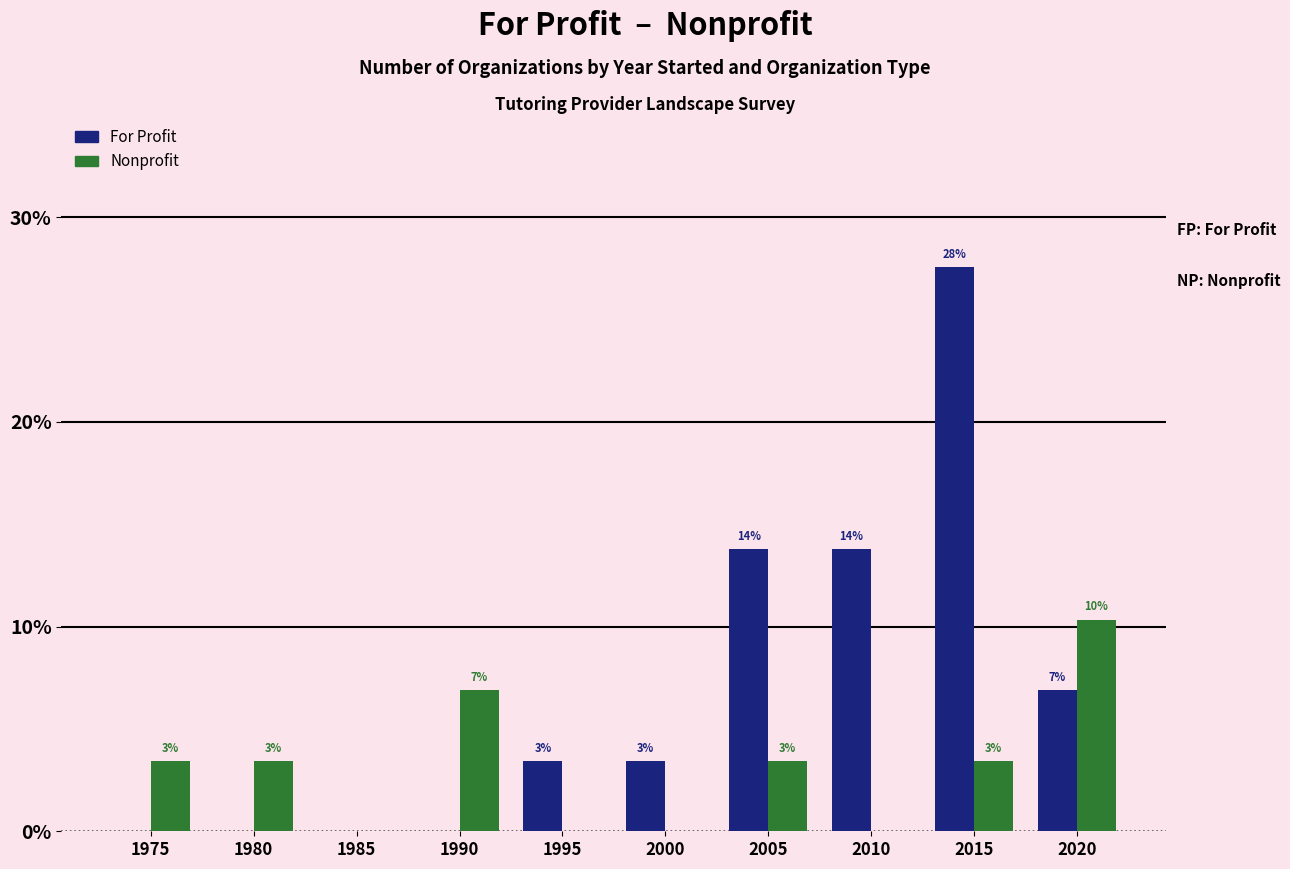

How many groups of bars are there?

10